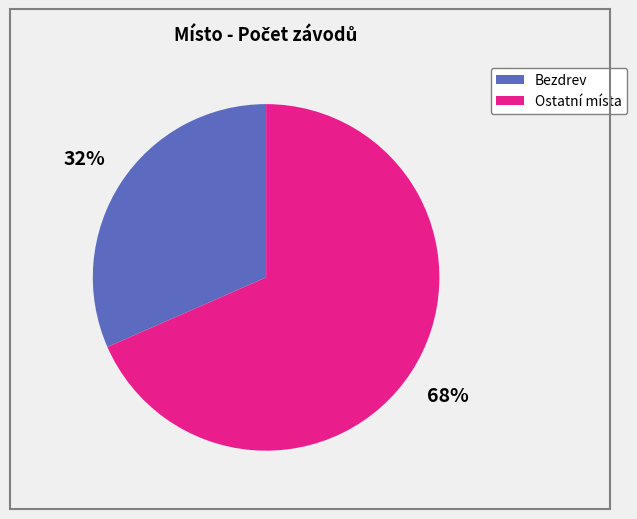

Does any single category account for the majority?

Yes